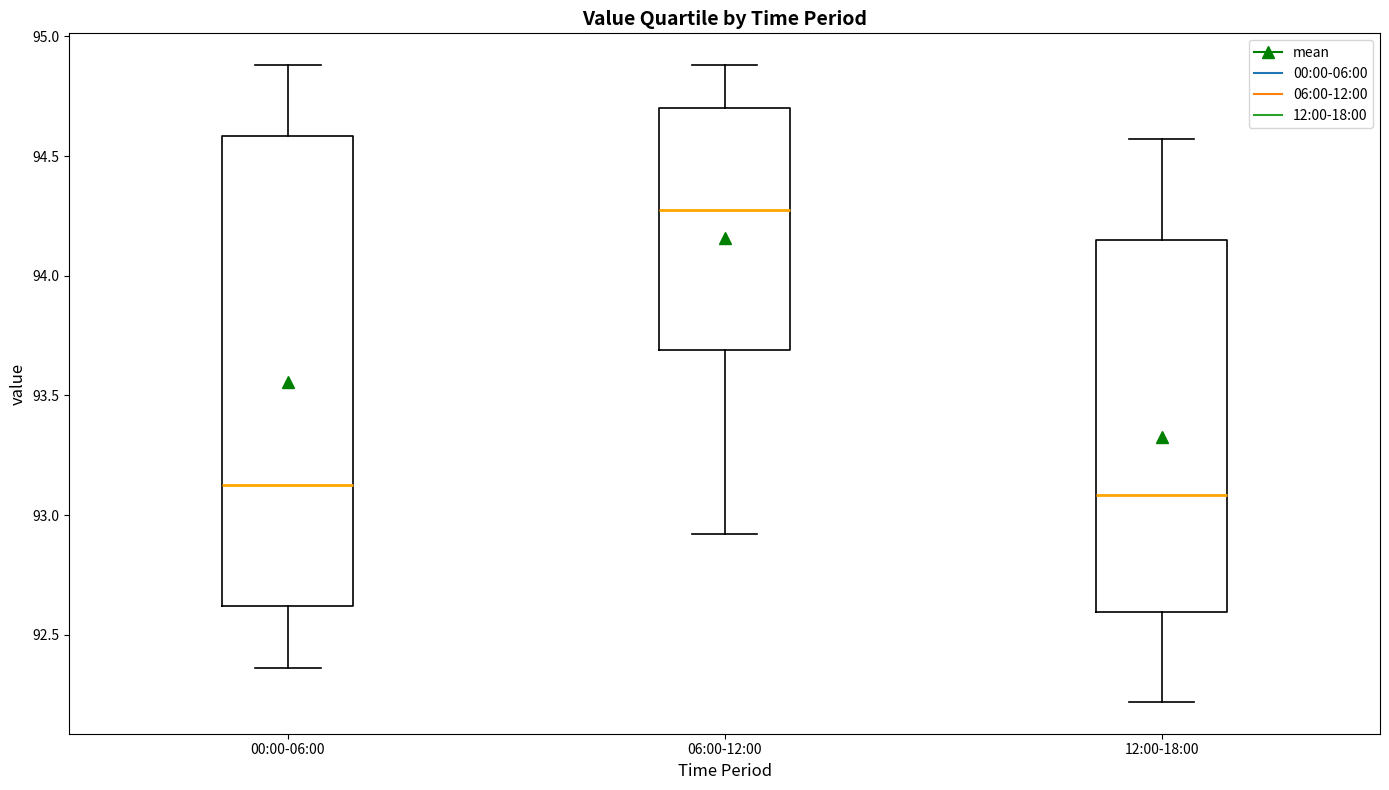

Reading left to right, read every box against the y-axis: the position of its median line, the range the box covers, and the ends of its whiskers. The values are not printed on the chart, so give them approximately, as read against the axis.

00:00-06:00: median 93.15, box 92.60 to 94.60, whiskers 92.35 to 94.90
06:00-12:00: median 94.30, box 93.70 to 94.70, whiskers 92.90 to 94.90
12:00-18:00: median 93.10, box 92.60 to 94.15, whiskers 92.20 to 94.55